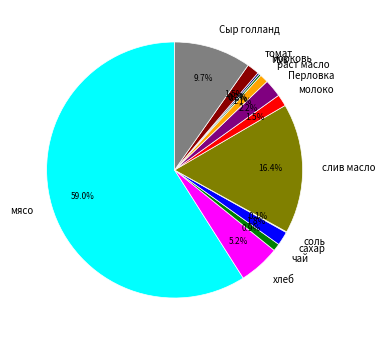

Which category has the biggest portion of the pie?

мясо